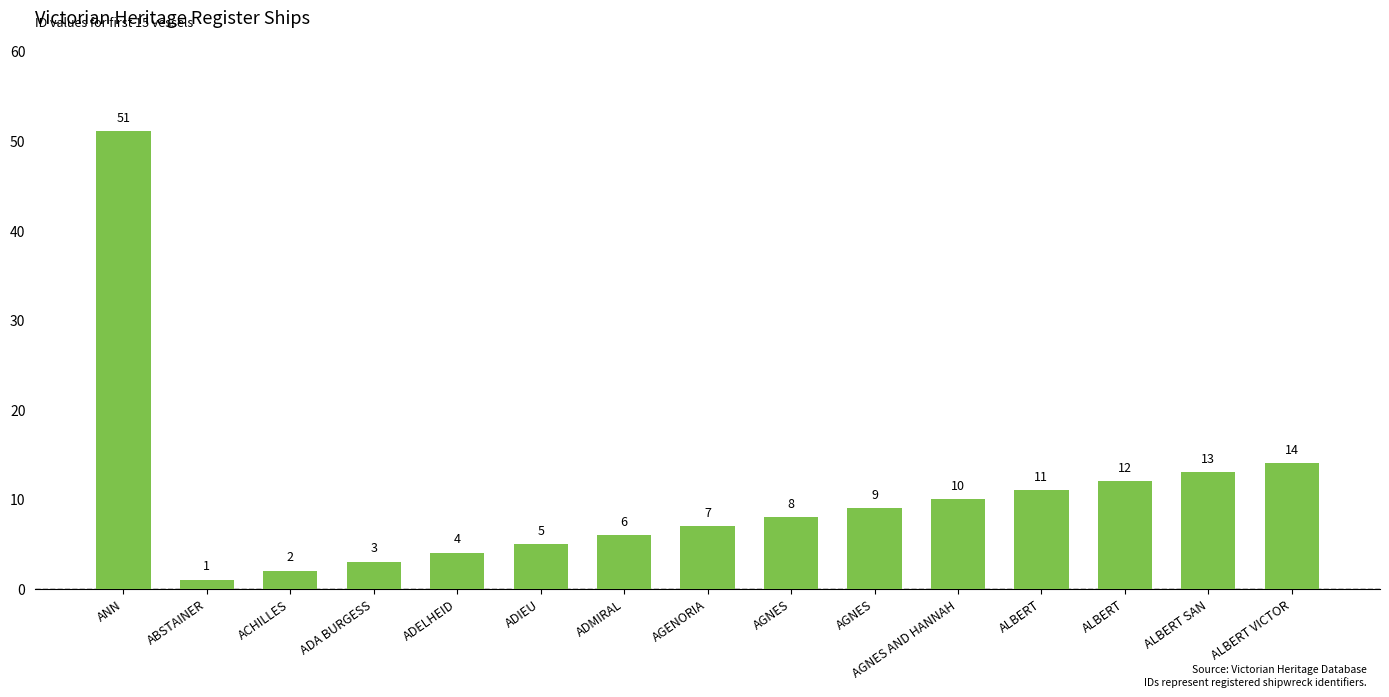

How many series are shown in this chart?

1